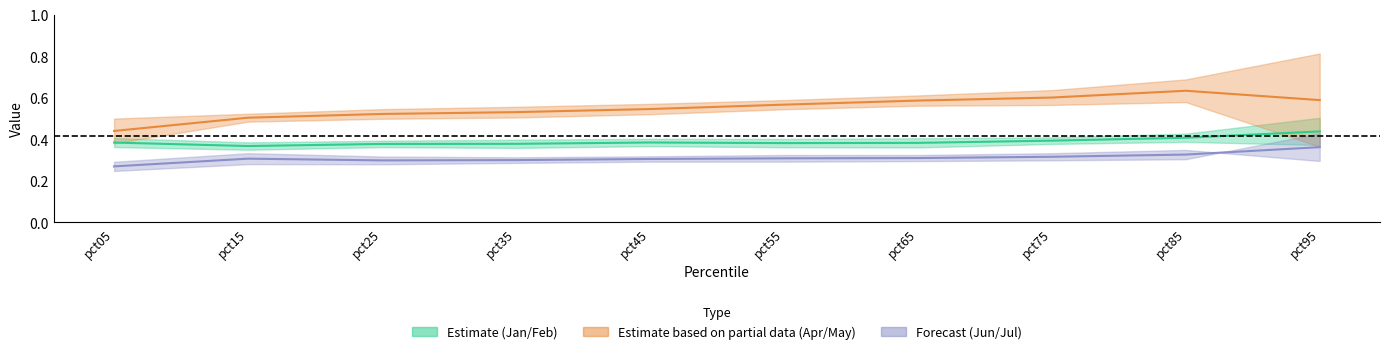

At which category does Jan/Feb midline reach its first local valley?

pct15